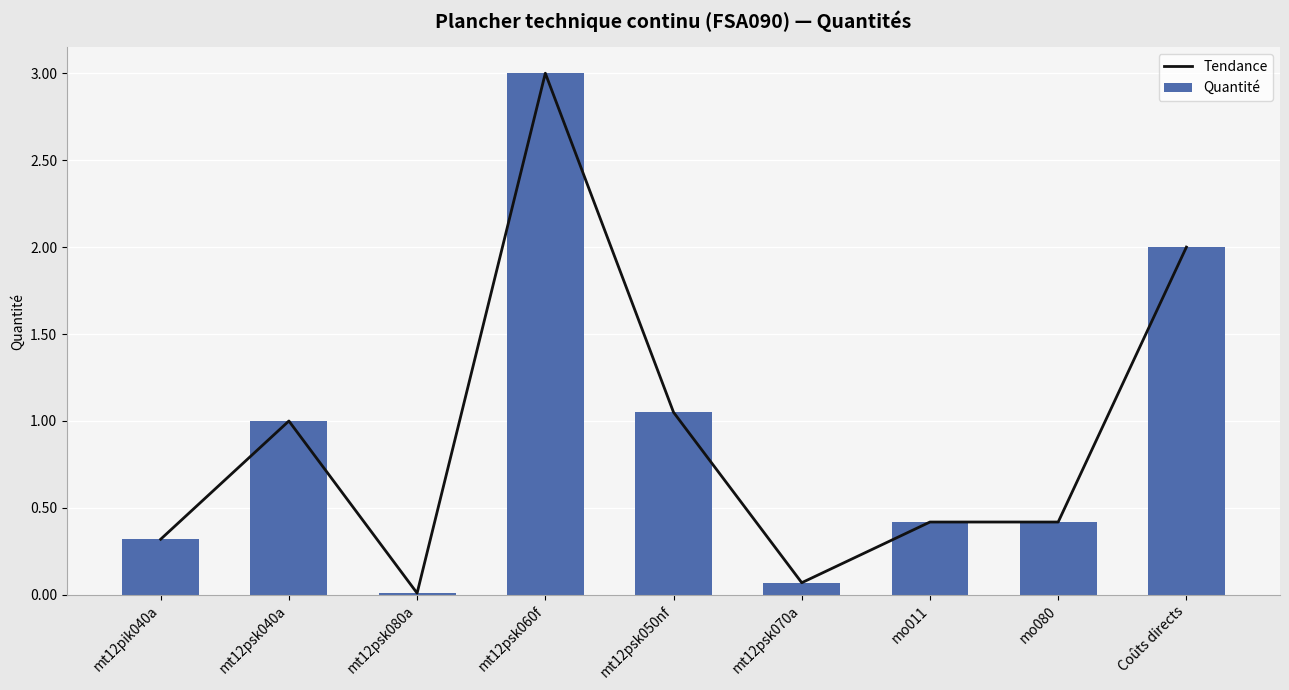

Is it true that Quantité equals 0.0 at mt12psk080a?

True